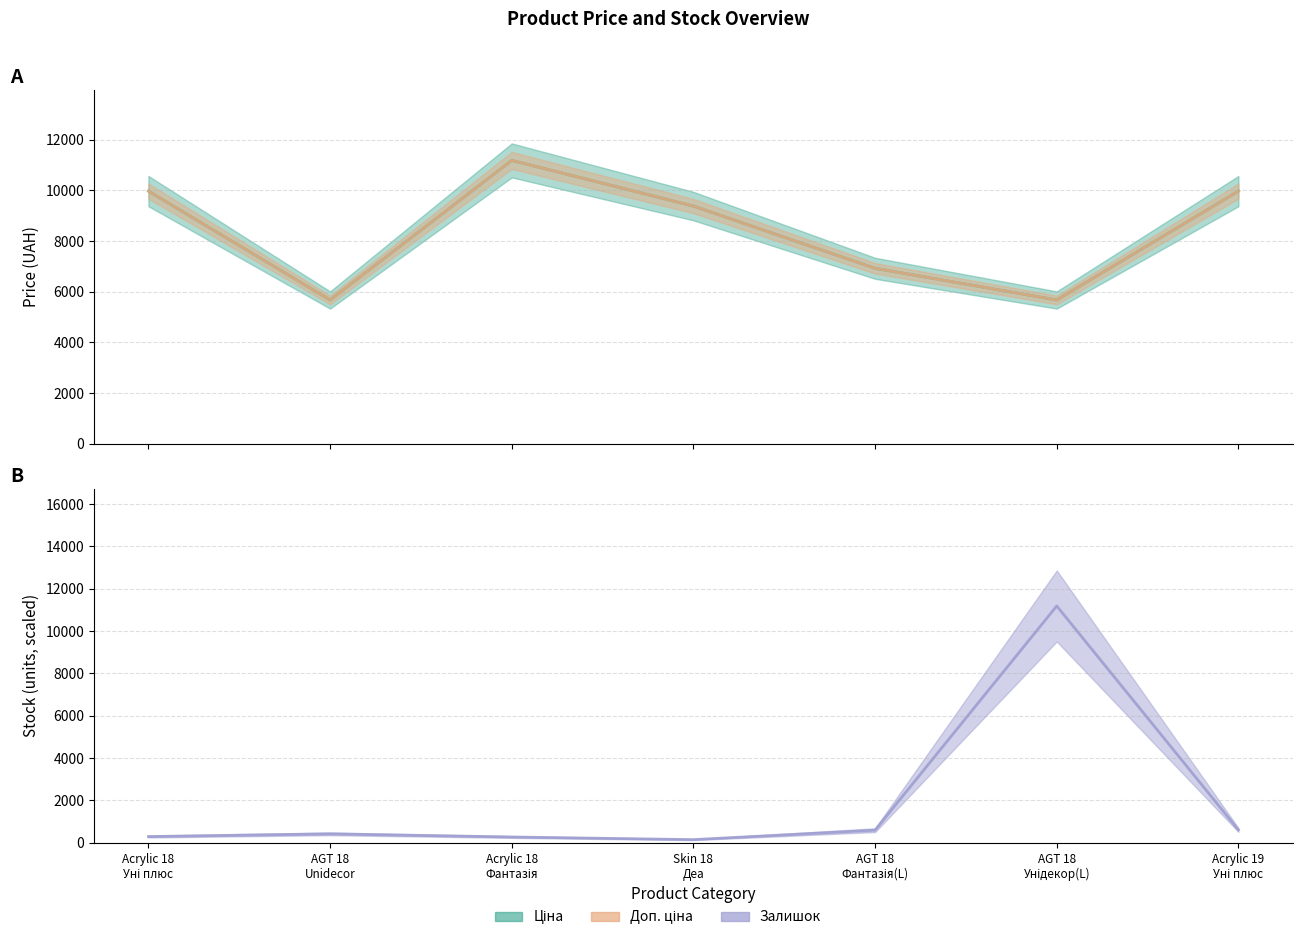

What is the difference between the Ціна values at AGT 18 Фантазія(L) and Acrylic 18 Уні плюс?

3049.3